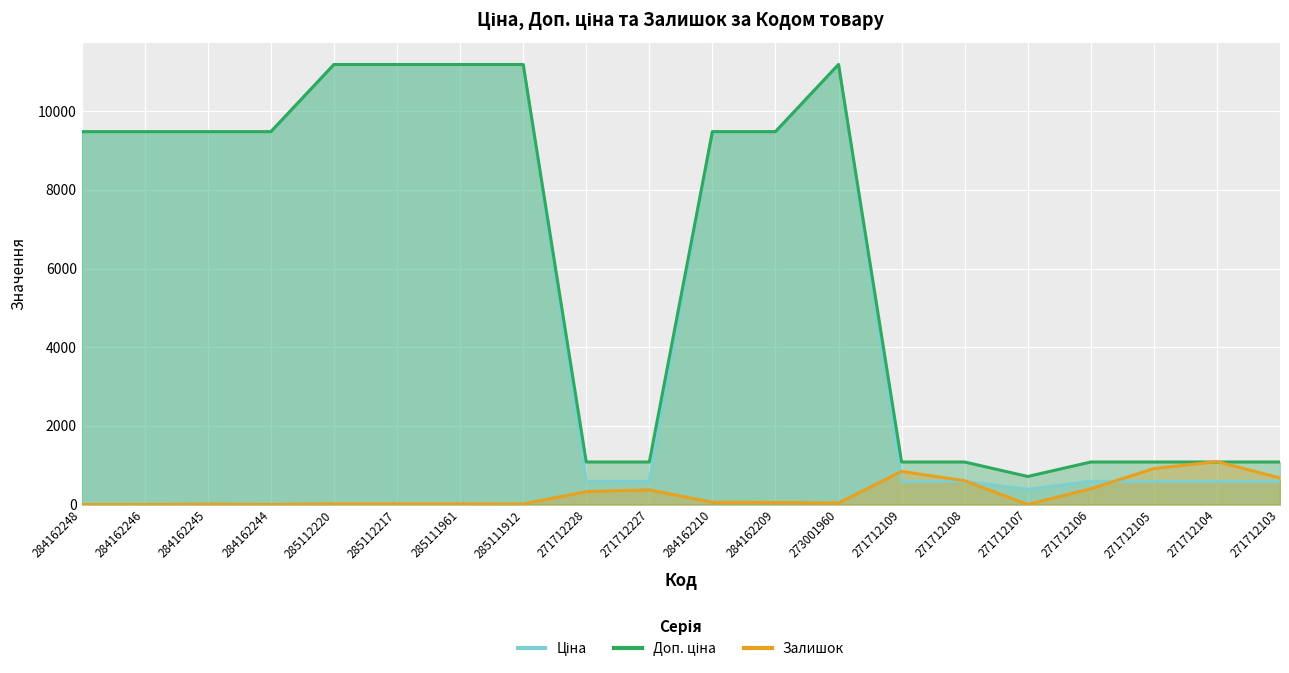

What is the maximum value shown in the chart?

11188.2